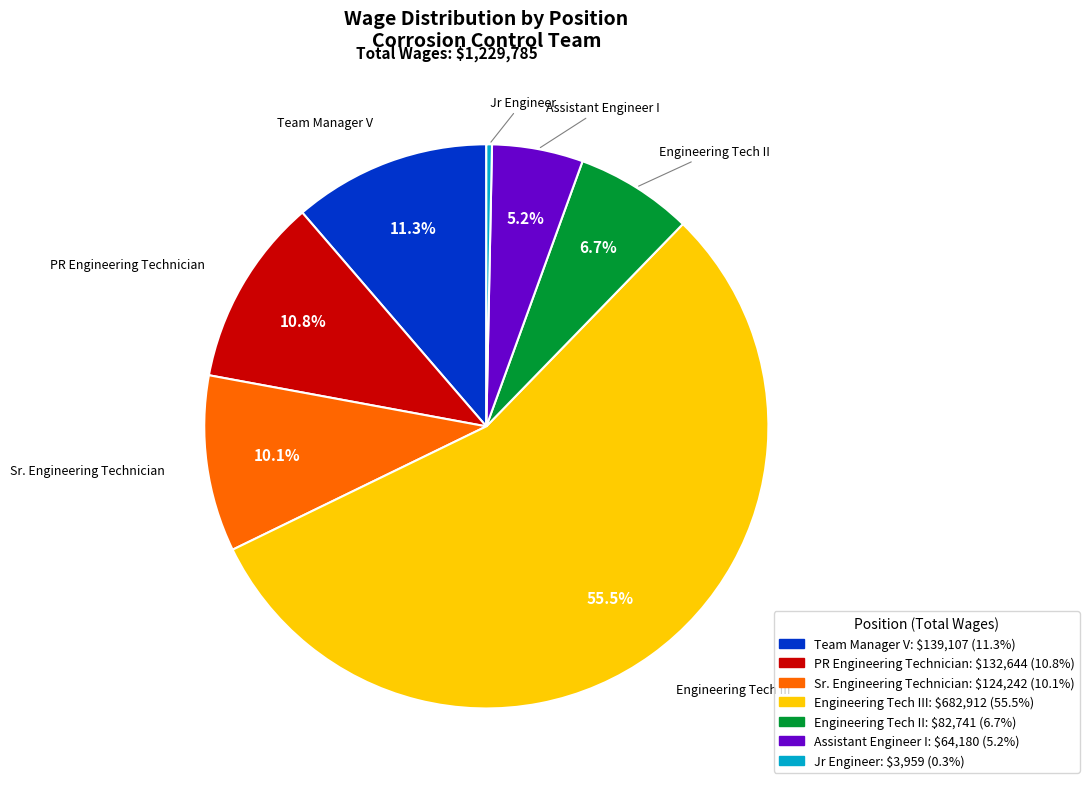

Is there any slice that represents more than half of the pie?

Yes